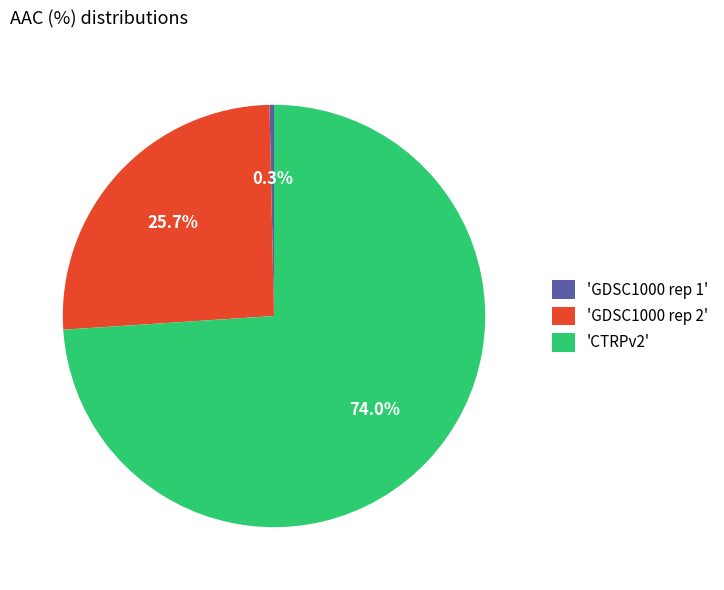

What percentage do 'GDSC1000 rep 1' and 'GDSC1000 rep 2' together represent?

26.0%